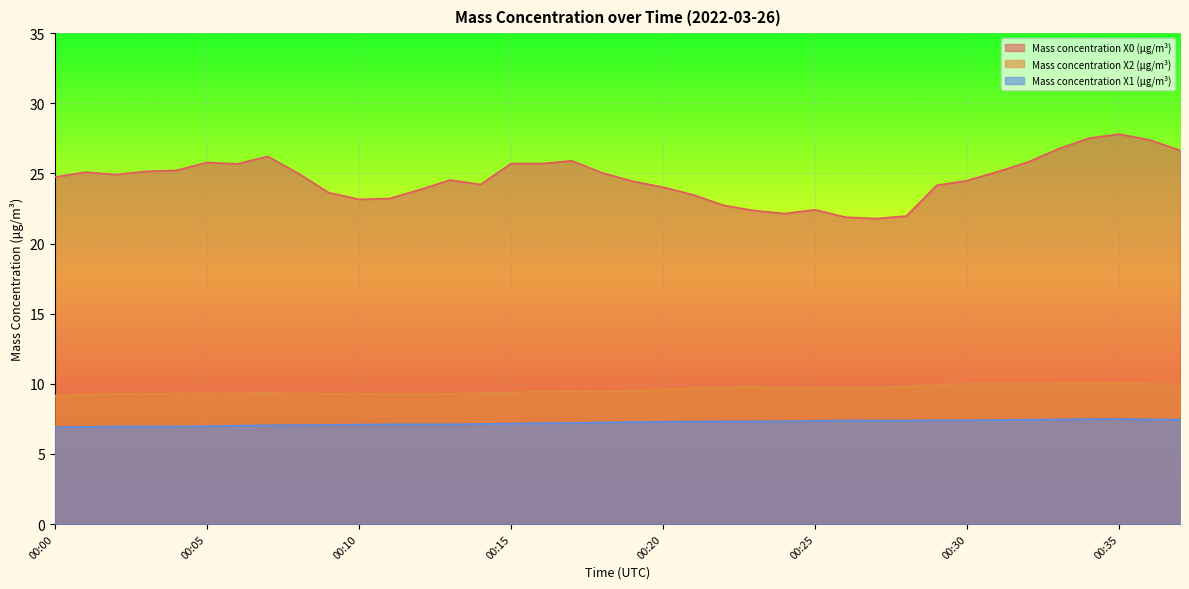

True or false: Mass concentration X0 (μg/m³) and Mass concentration X2 (μg/m³) cross at least once.

False